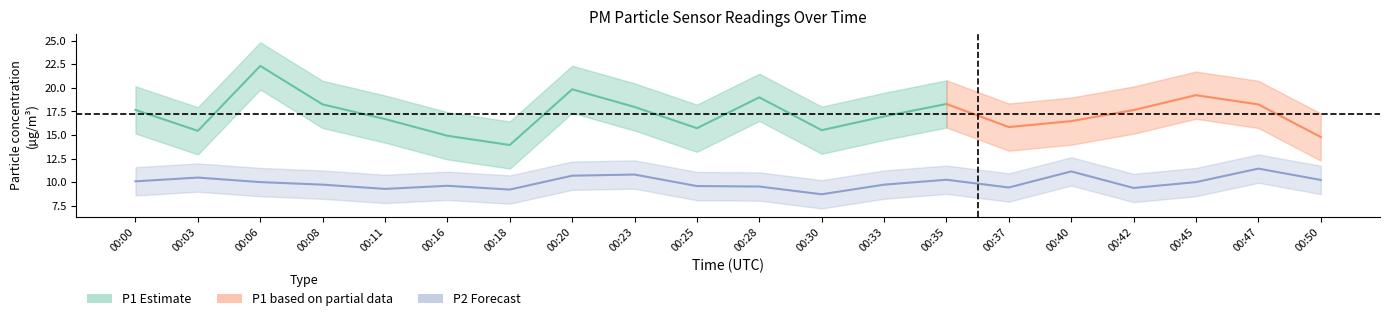

At which label does the data first exceed 10?

00:00